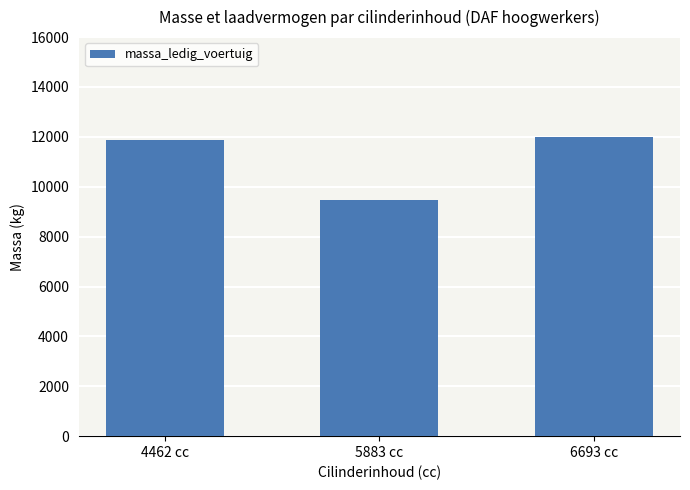

How many data points are less than 11880?

1